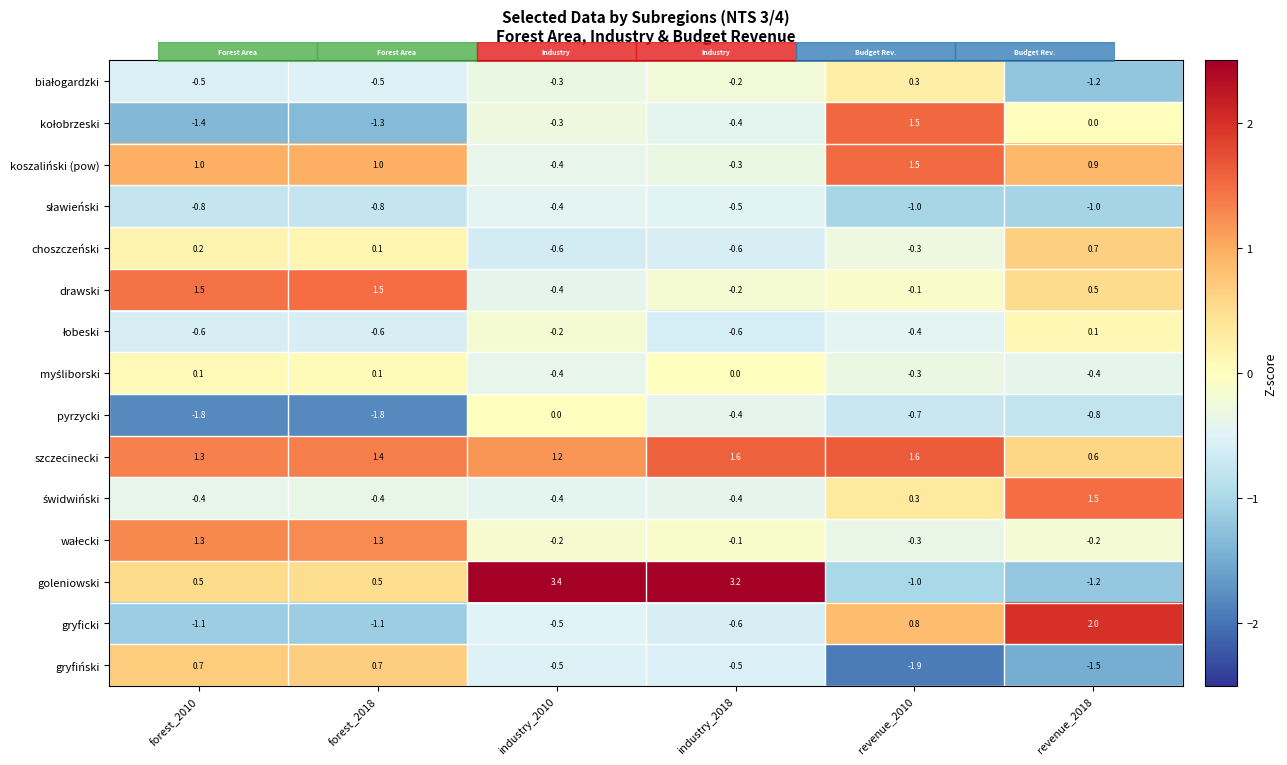

What is the greatest value displayed?

3.4